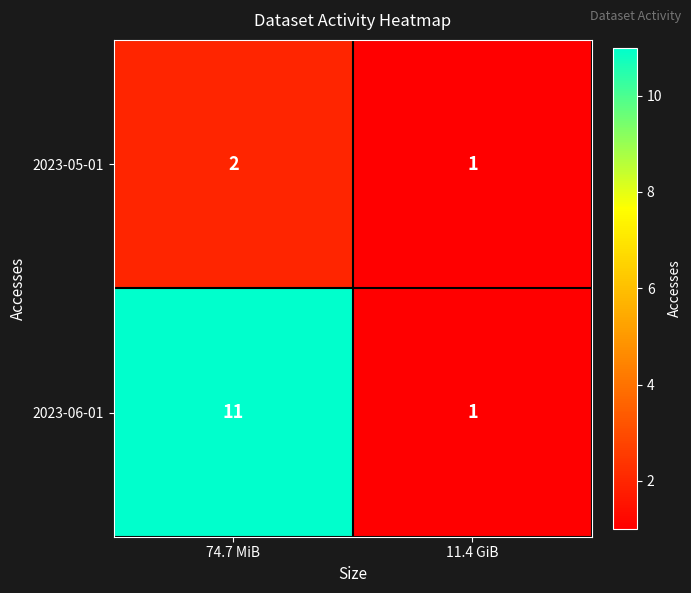

Is it true that 2023-05-01 equals 3 at 74.7 MiB?

False